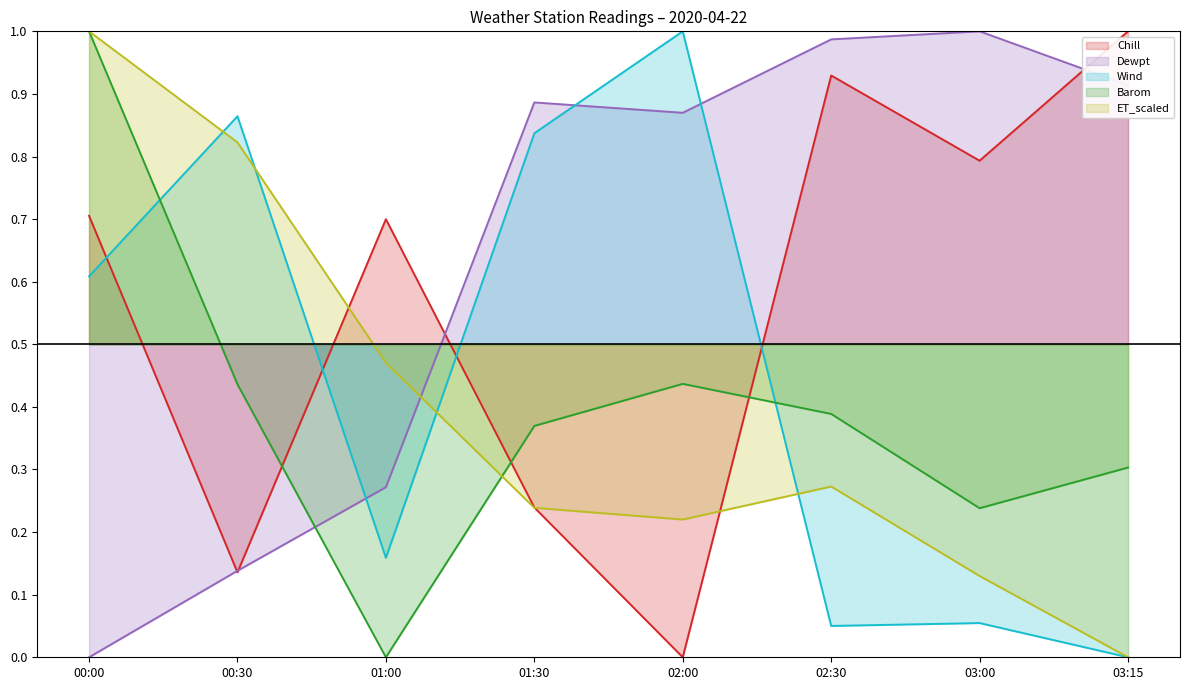

At which category is the sum across all series the highest?

00:00